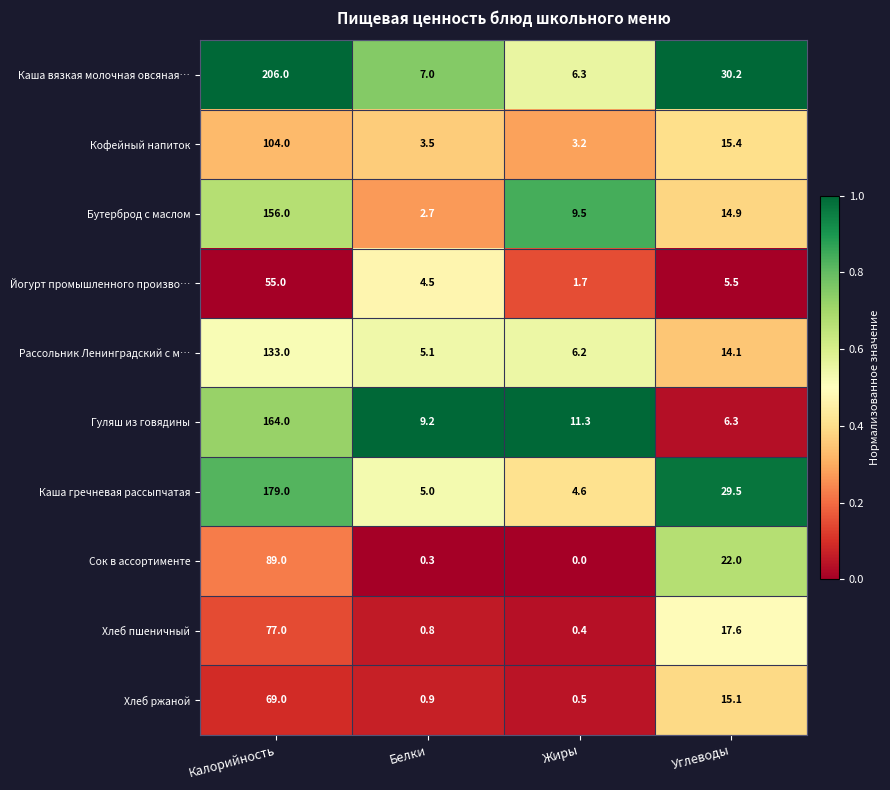

At how many categories does at least one series exceed 0?

4